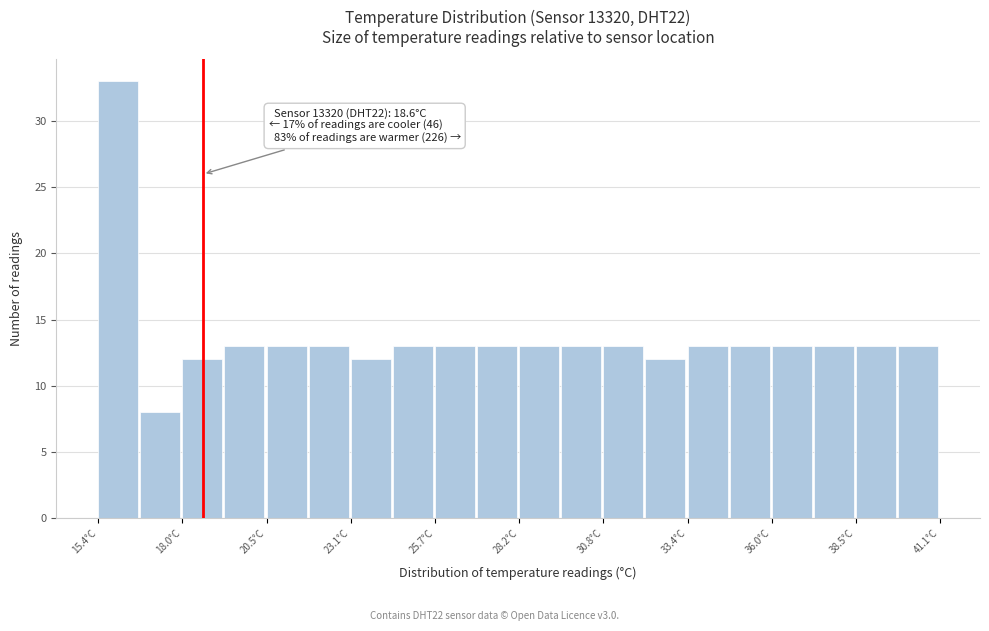

Around what value on the x-axis is the tallest bar? Give the approximate position of its centre, as read against the axis.

16.0